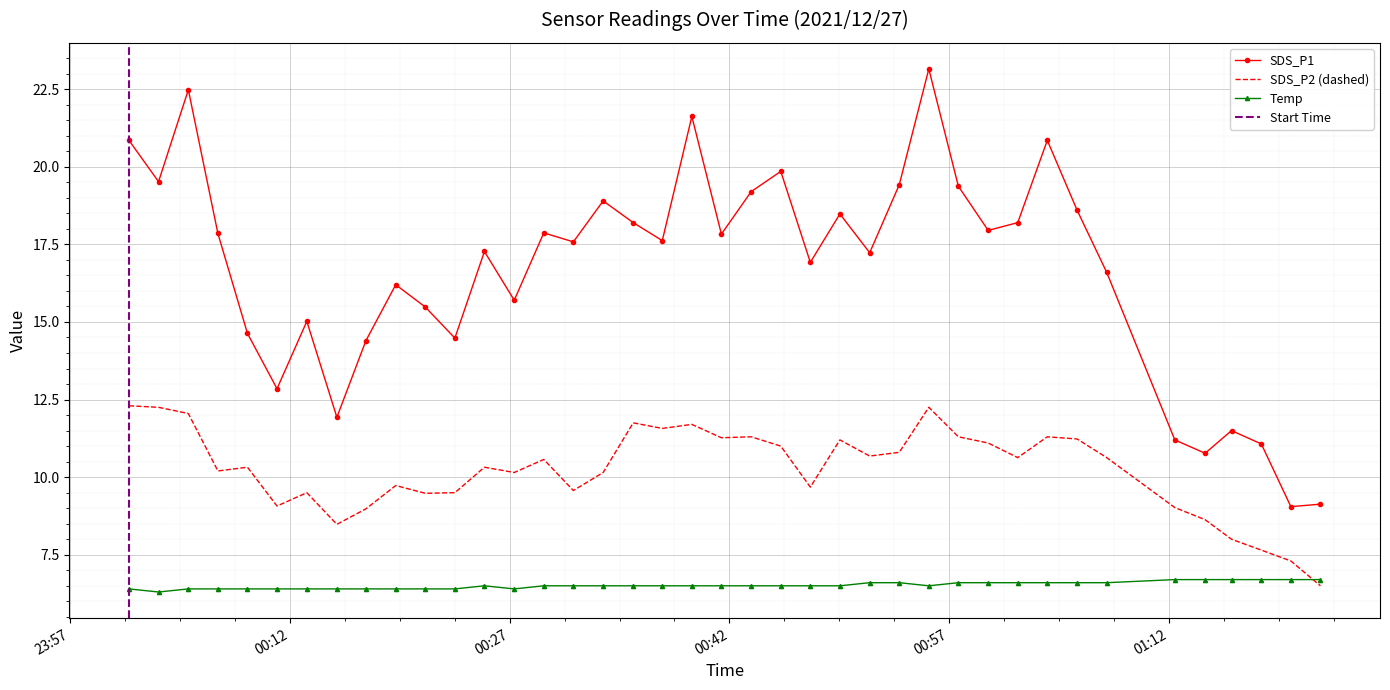

What is the difference between the maximum and second lowest values in the Temp series?

0.3